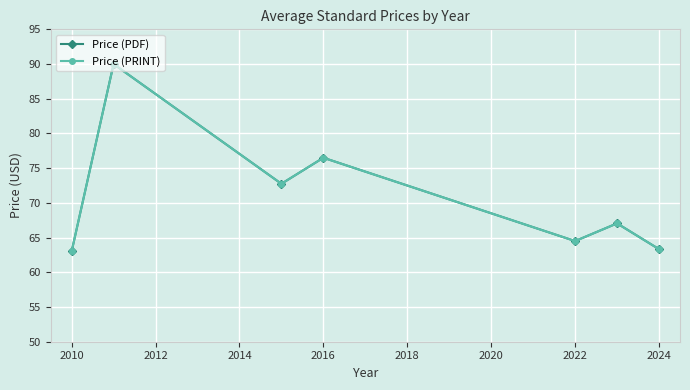

Does the chart have visible grid lines?

Yes